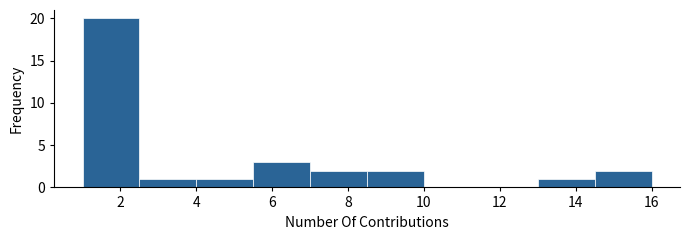

Reading left to right, list every bar in this chart as the range it spans on the x-axis followed by its height. Neither the bar edges nor the heights are printed on the chart, so give them approximately, as read against the axes.

1.0 to 2.5: 20
2.5 to 4.0: 1
4.0 to 5.5: 1
5.5 to 7.0: 3
7.0 to 8.5: 2
8.5 to 10.0: 2
10.0 to 11.5: 0
11.5 to 13.0: 0
13.0 to 14.5: 1
14.5 to 16.0: 2